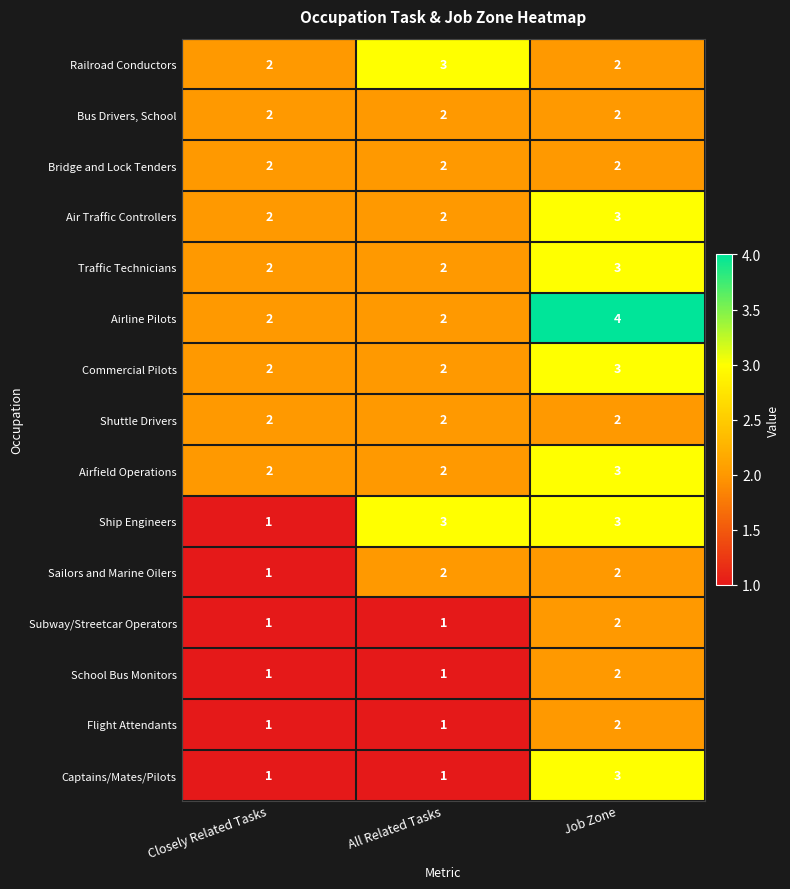

How many series are shown in this chart?

15